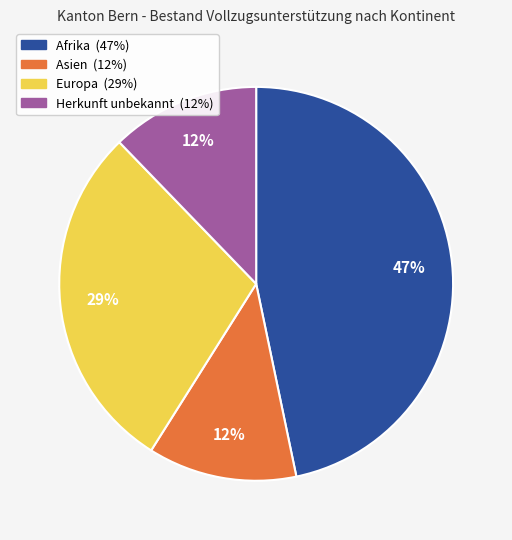

Count the number of slices in the pie.

4